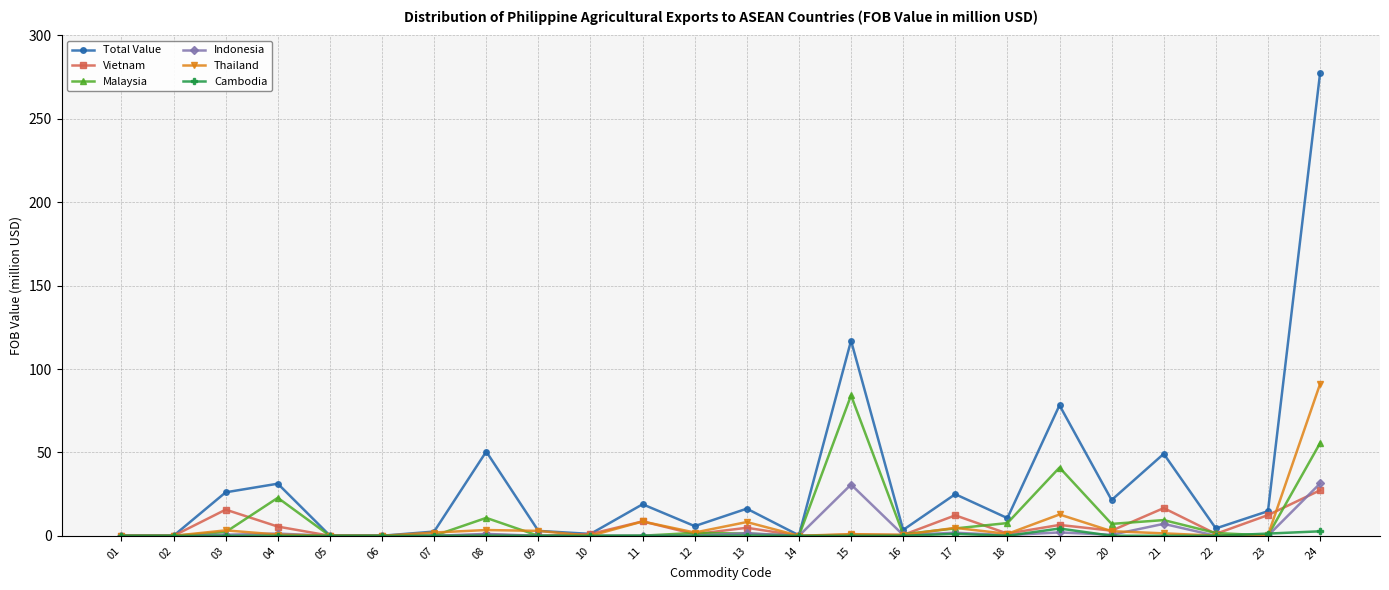

What is the highest value of the Total Value series?

277.4